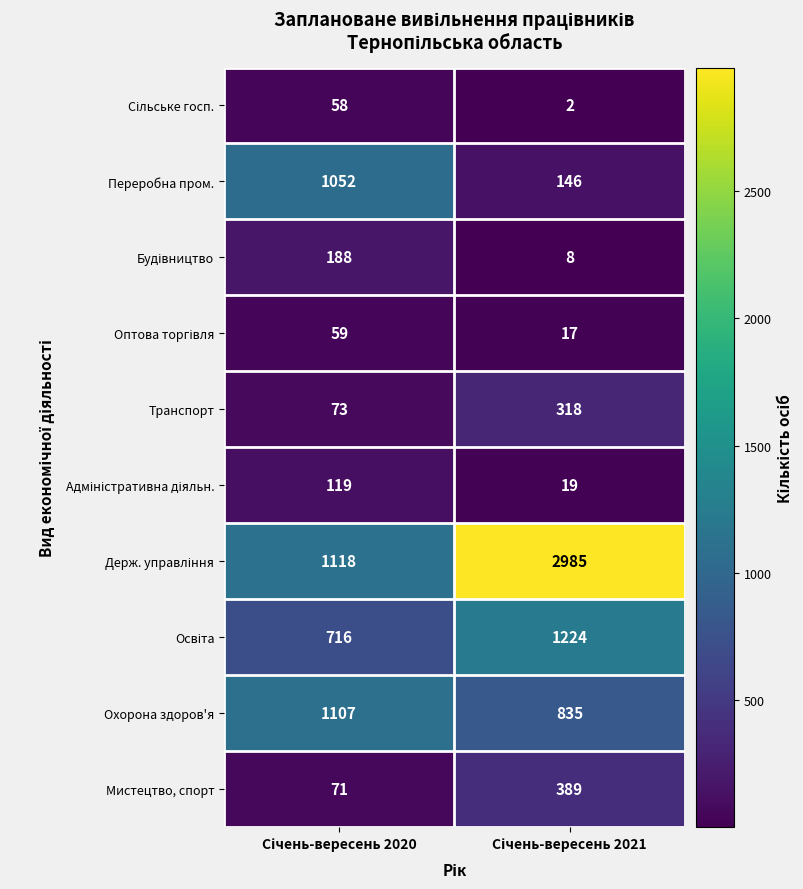

What is the average value of the Транспорт series?

196